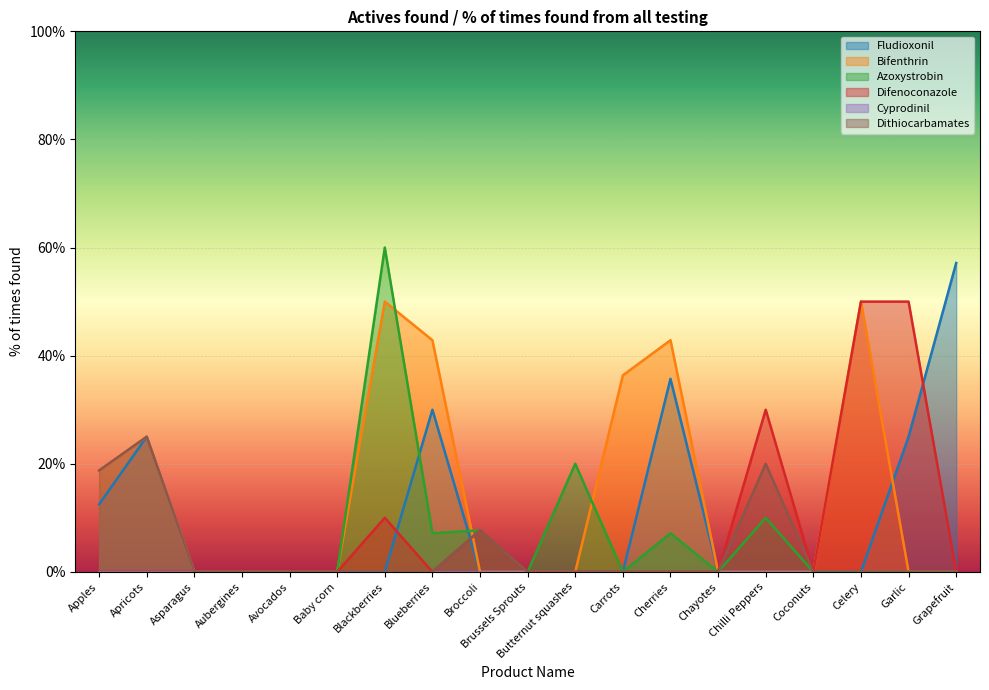

How many values in Dithiocarbamates are above zero?

4